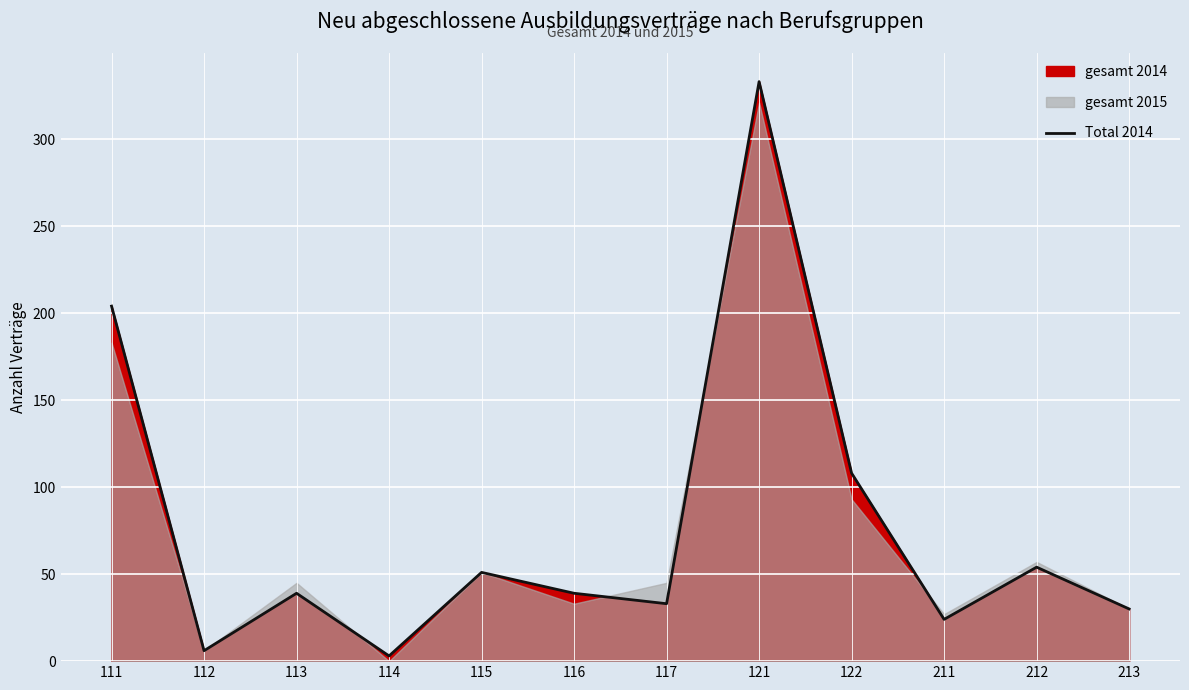

What is the average value?

77